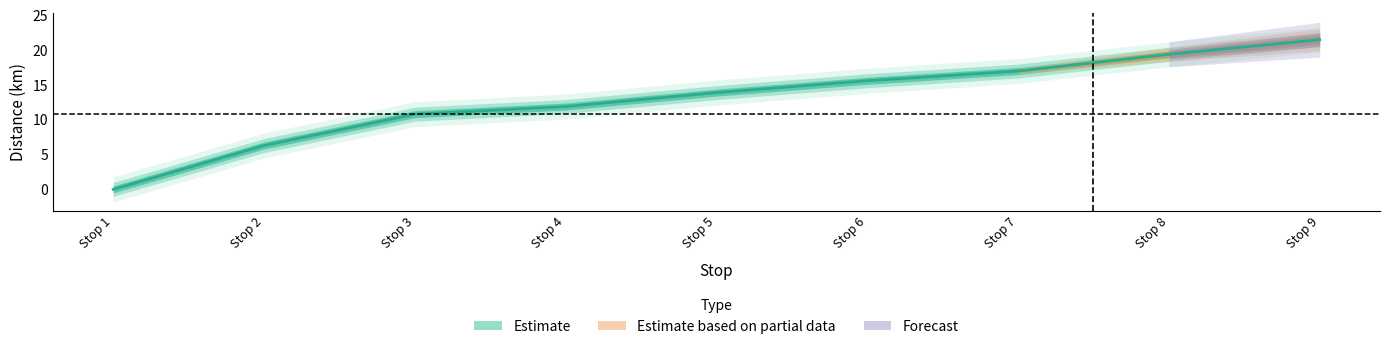

What is the difference between the maximum and minimum values?

21.5